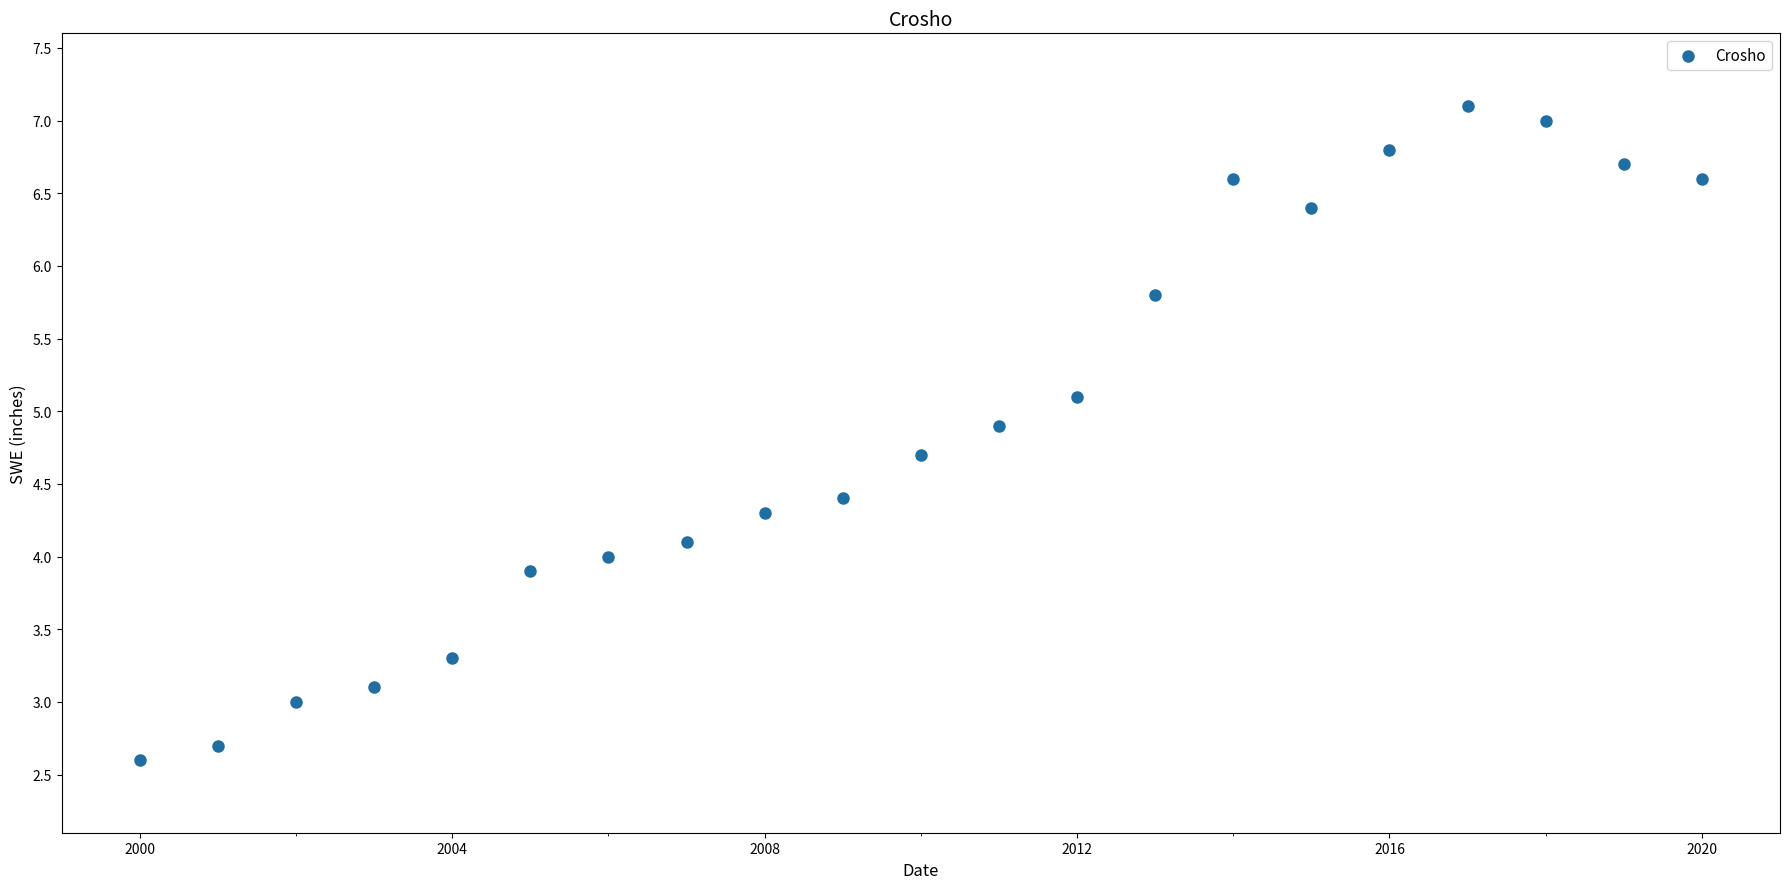

What is the range of X values (max minus min)?

20.0